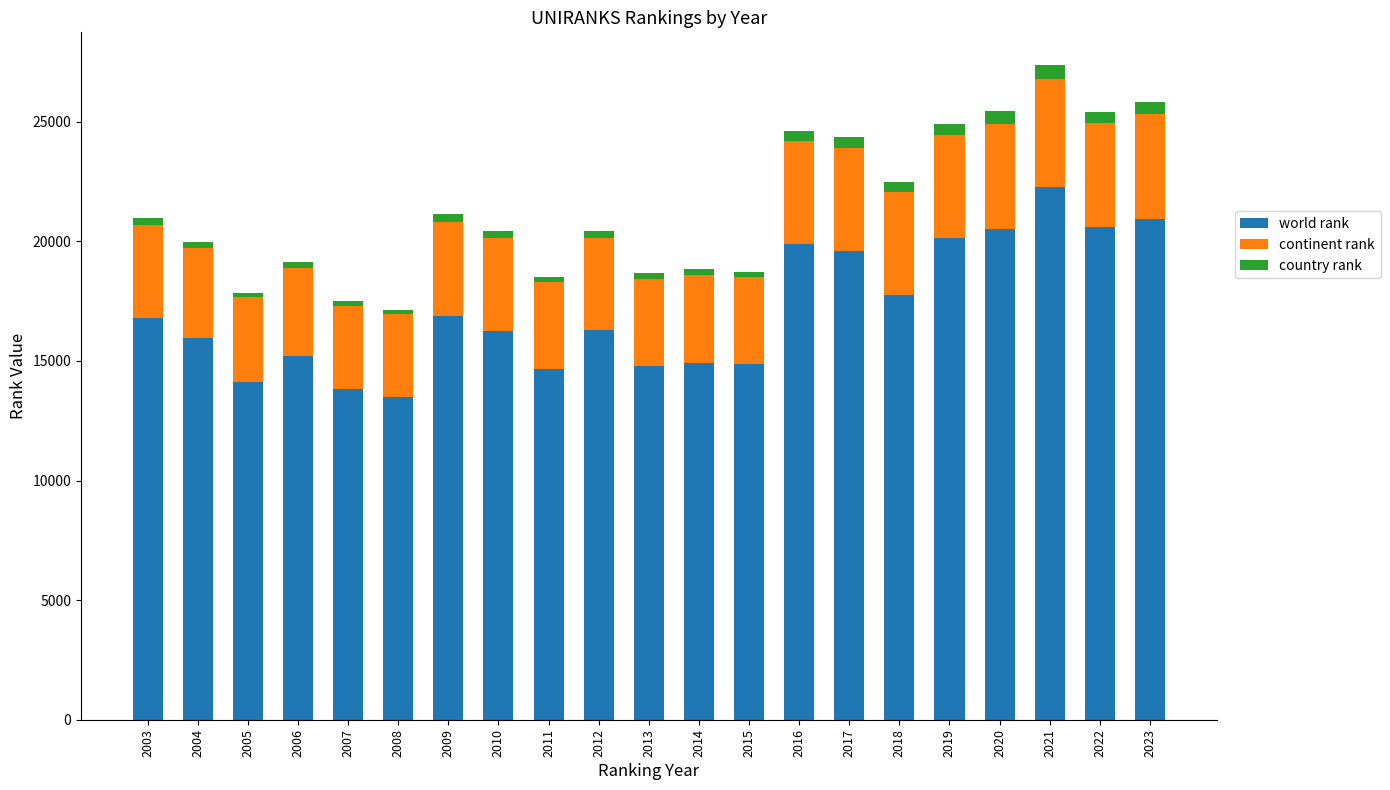

Count the number of categories in the chart.

21